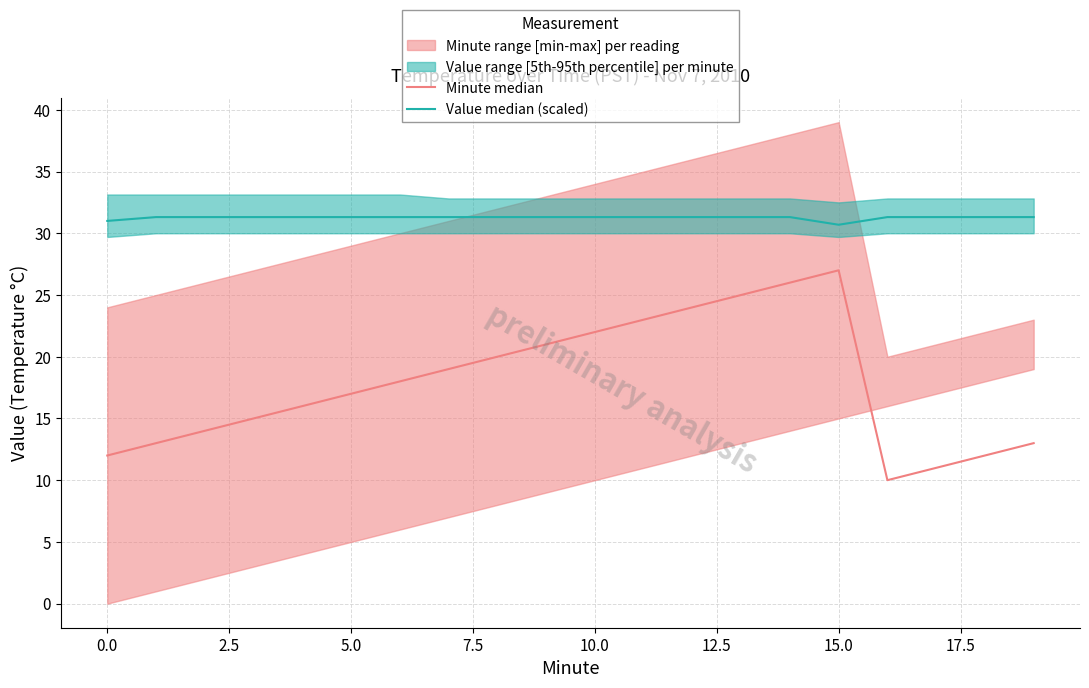

Reading left to right, what are all the values shown in this chart?

Minute median: 12.0	13.0	14.0	15.0	16.0	17.0	18.0	19.0	20.0	21.0	22.0	23.0	24.0	25.0	26.0	27.0	10.0	11.0	12.0	13.0
Value median (scaled): 31.0	31.3	31.3	31.3	31.3	31.3	31.3	31.3	31.3	31.3	31.3	31.3	31.3	31.3	31.3	30.7	31.3	31.3	31.3	31.3